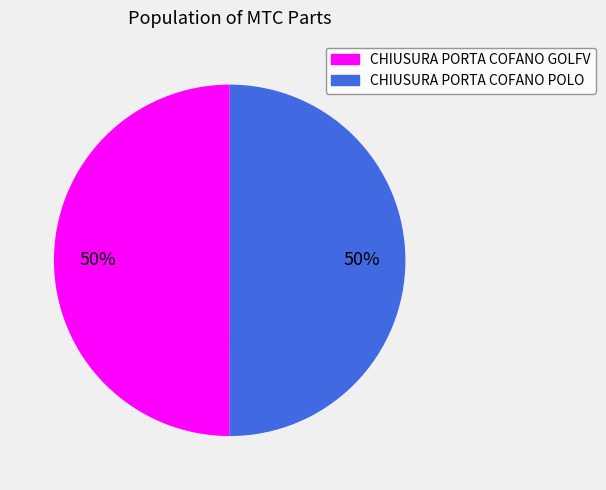

Count the number of slices in the pie.

2